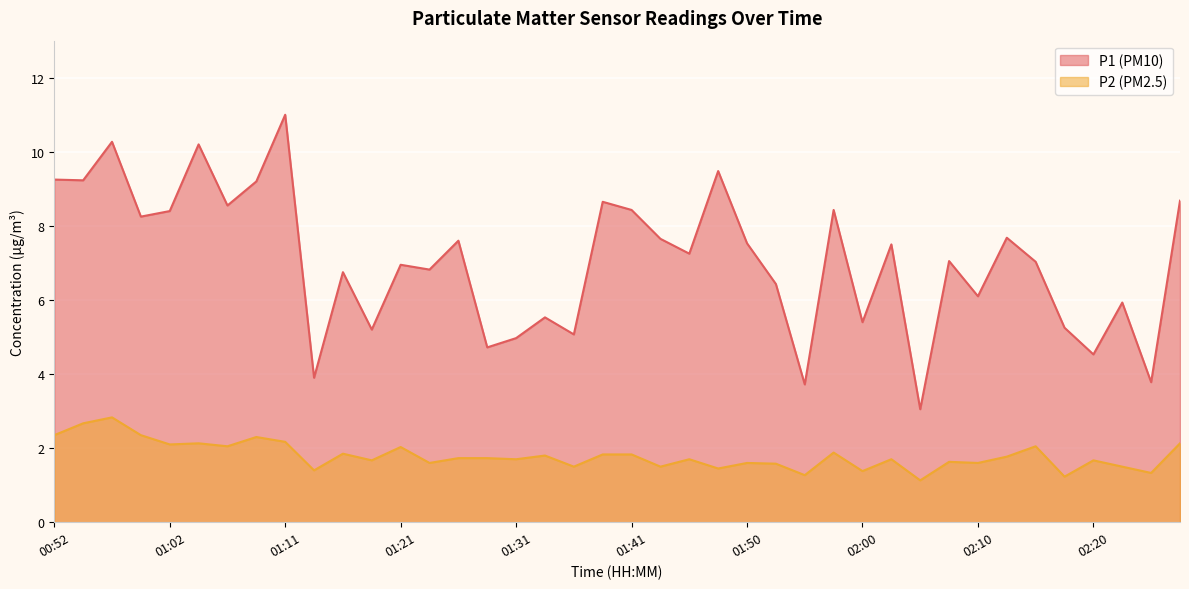

What is the sum of all P1 values?

281.4